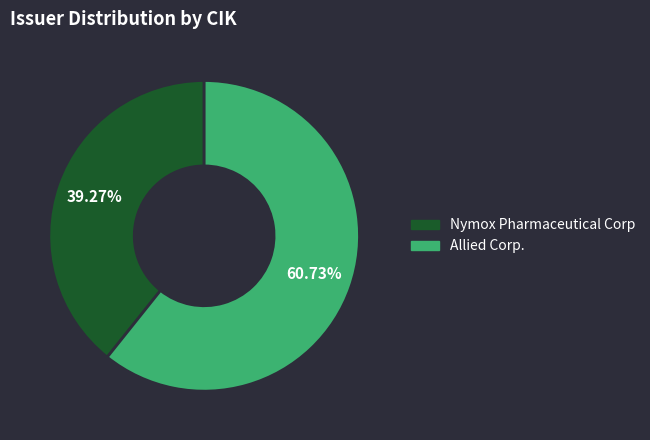

Combined, what portion of the pie is Nymox Pharmaceutical Corp and Allied Corp.?

100.0%